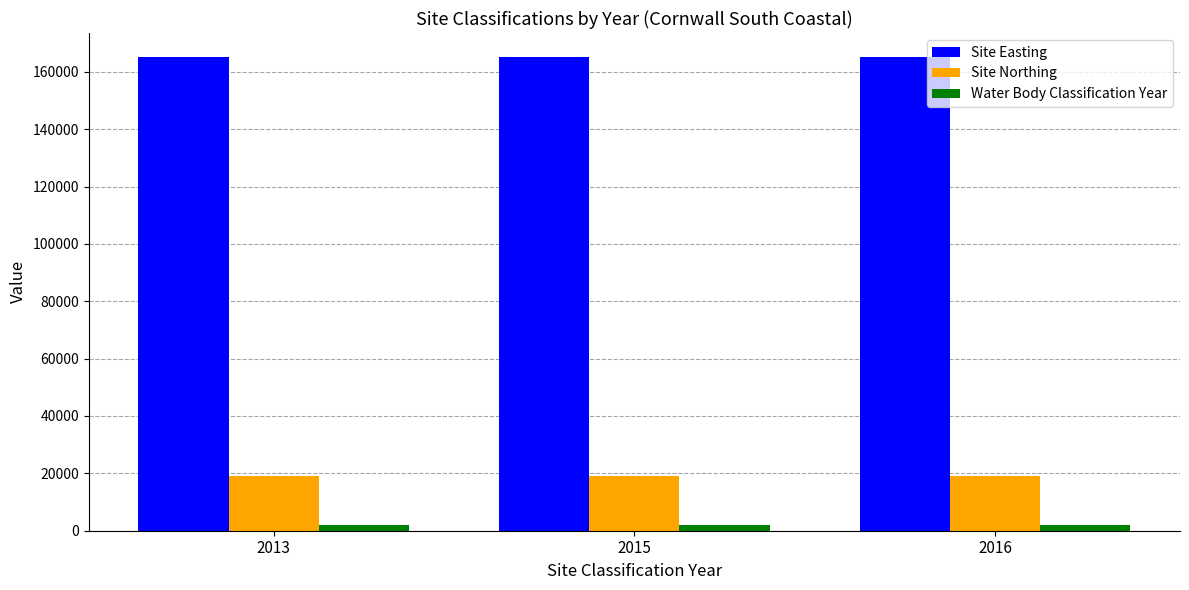

Are the bars grouped side by side (vs. stacked)?

Yes